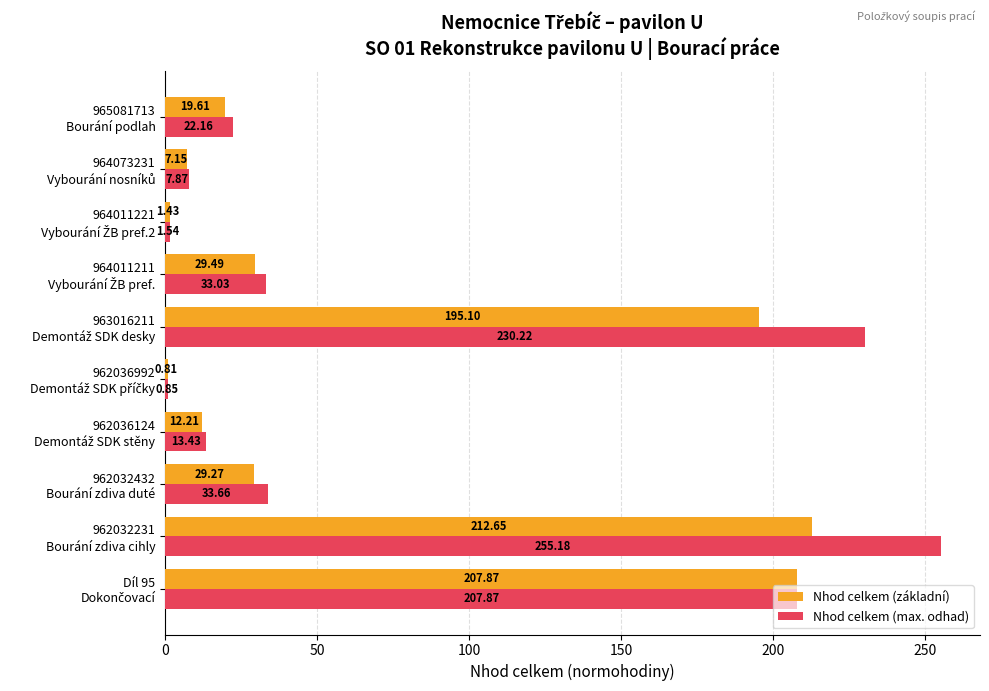

Rank the series by their maximum value, from highest to lowest.

Nhod celkem (max. odhad), Nhod celkem (základní)